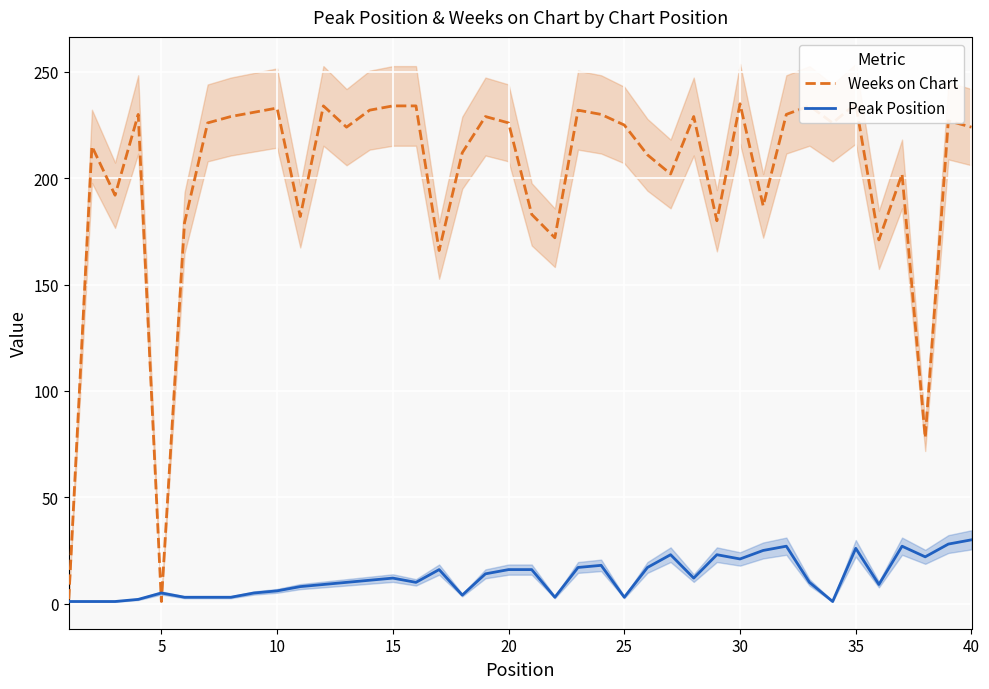

What is the value of the Weeks on Chart point at the 7th from the left?

226